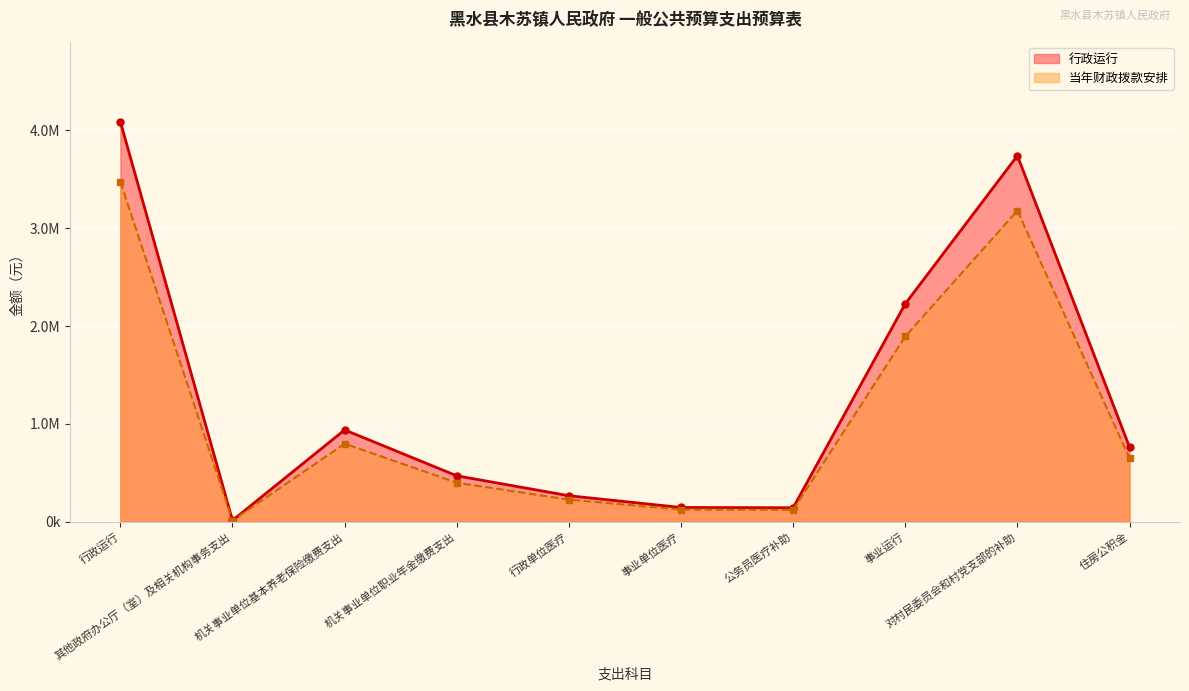

Is it true that 当年财政拨款安排 equals 1209073.9 at 事业运行?

False